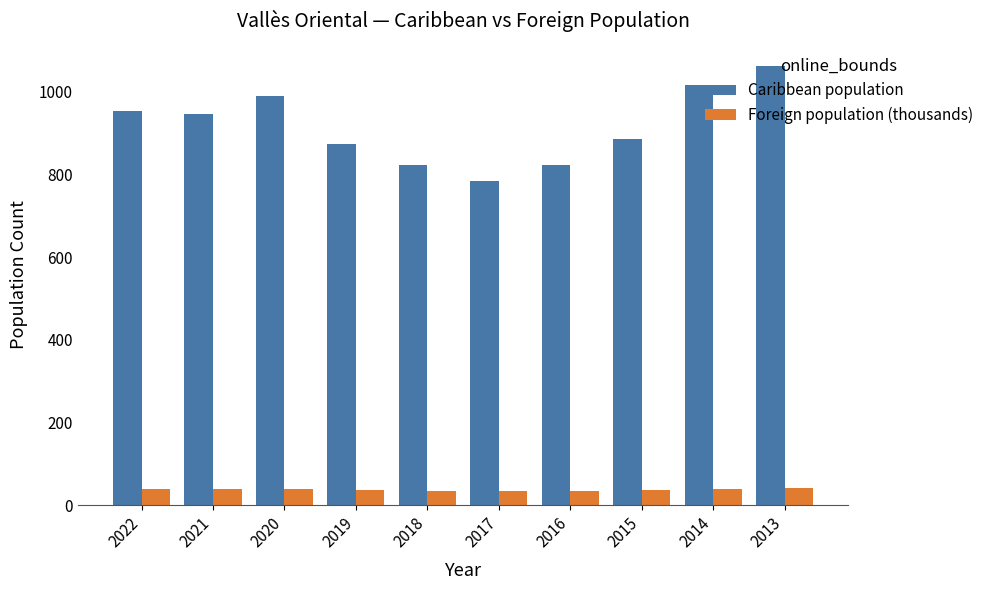

List the series in order of their overall mean, highest first.

Caribbean population, Foreign population (thousands)